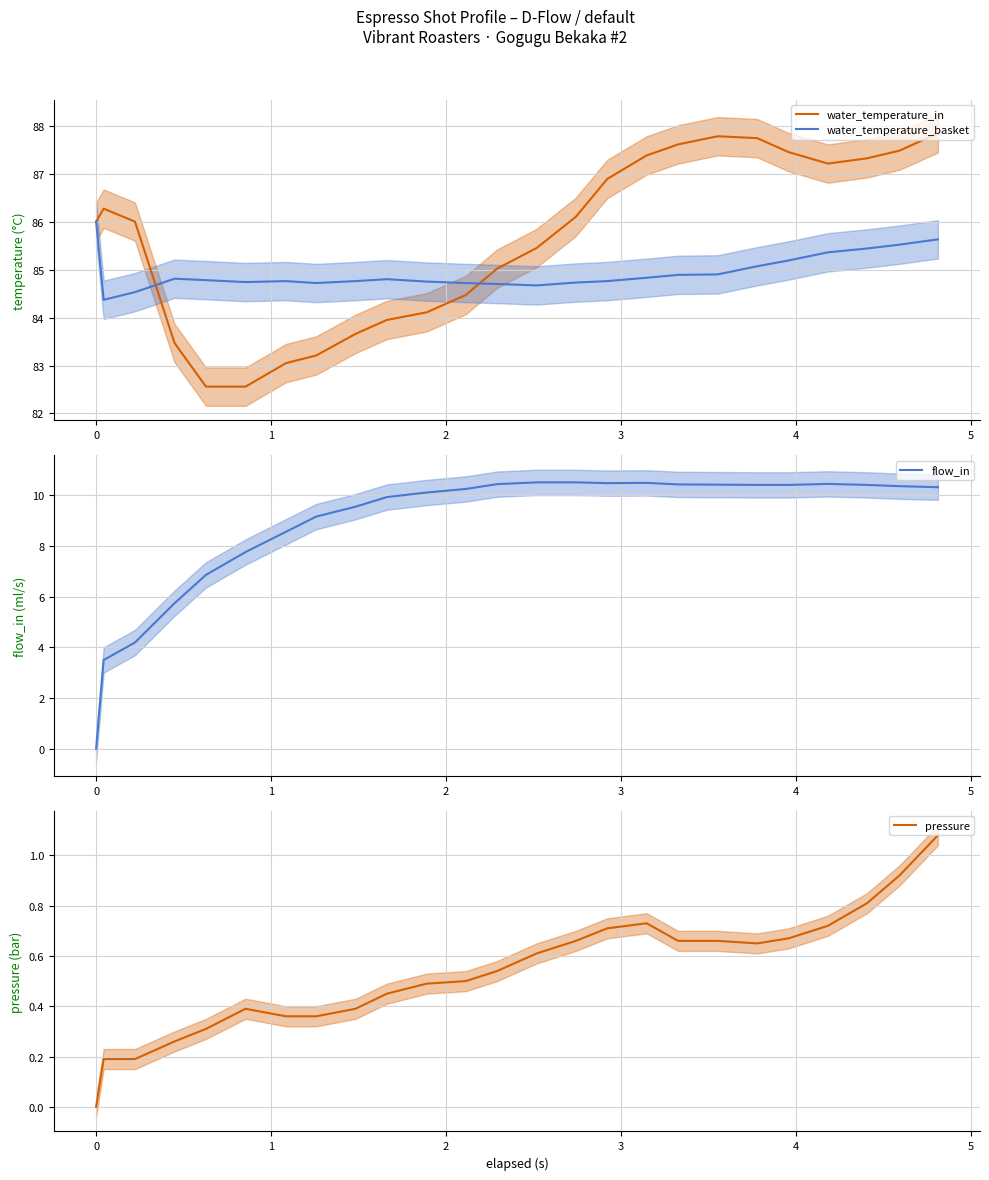

How many intersections are there between water_temperature_basket and water_temperature_in?

2